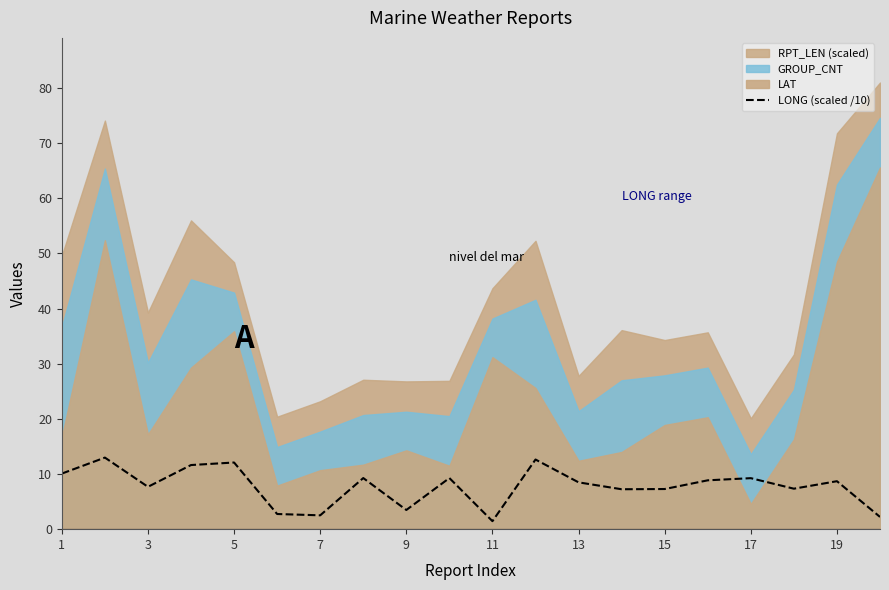

Where does the data first go above 8?

1